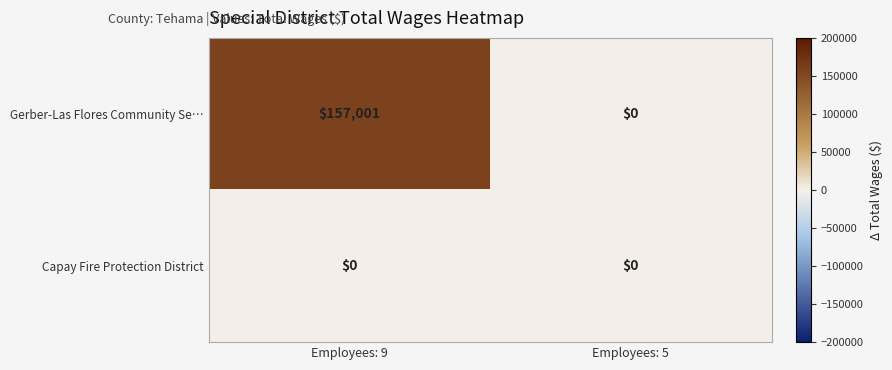

True or false: Gerber-Las Flores Community Se… has a value of 157001 at Employees: 9.

True